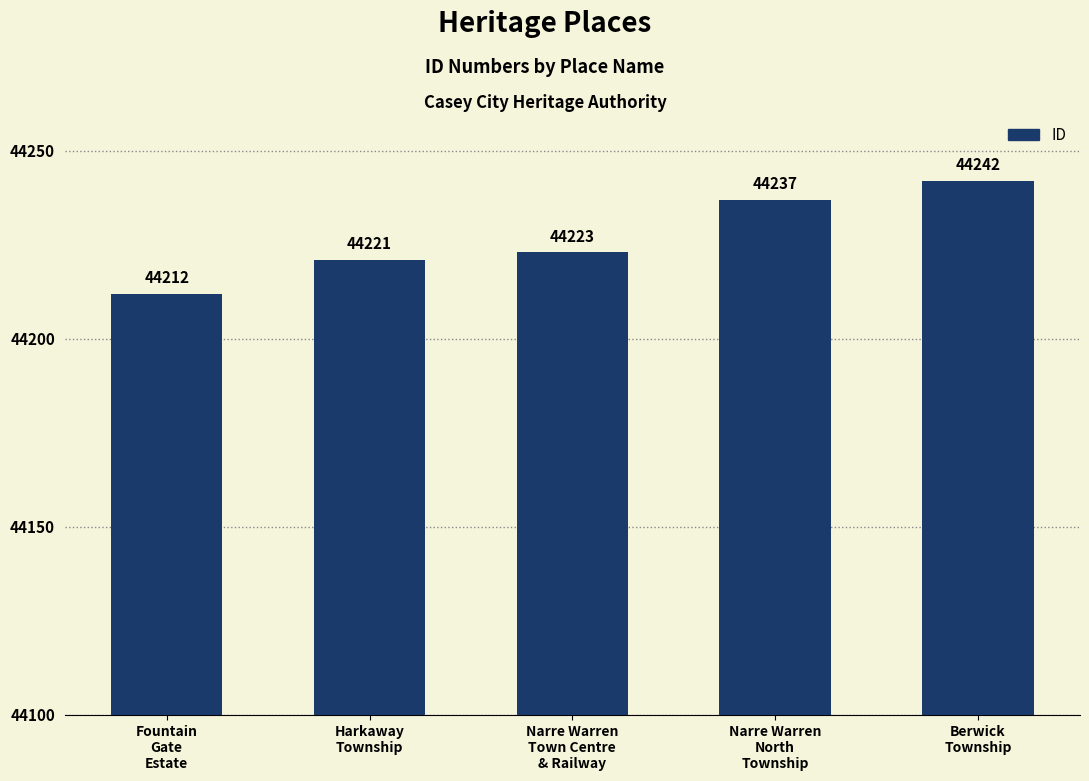

What is the change in value from Harkaway
Township to Narre Warren
Town Centre
& Railway?

+2